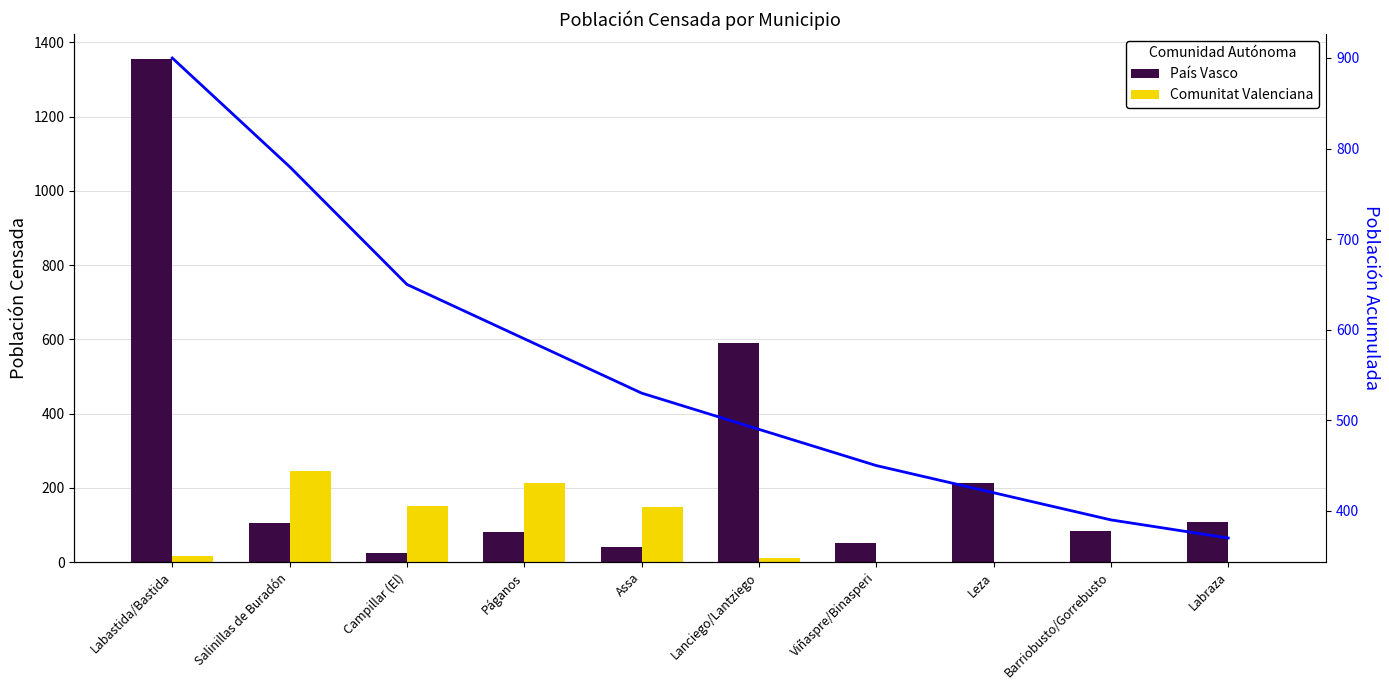

What is the value of the Comunitat Valenciana bar at the 4th from the left?

214